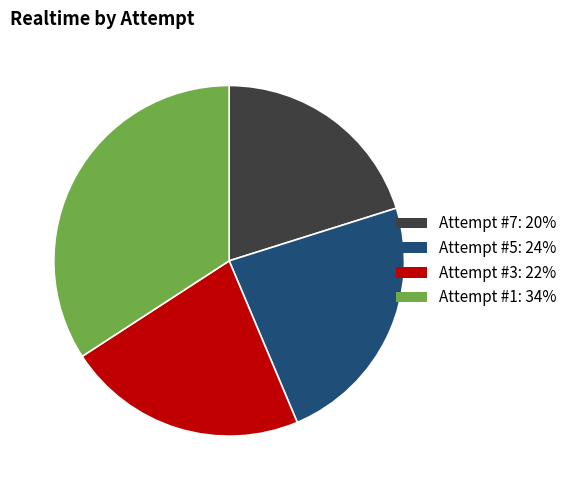

Is the sum of Attempt #1 and Attempt #5 greater than half?

Yes